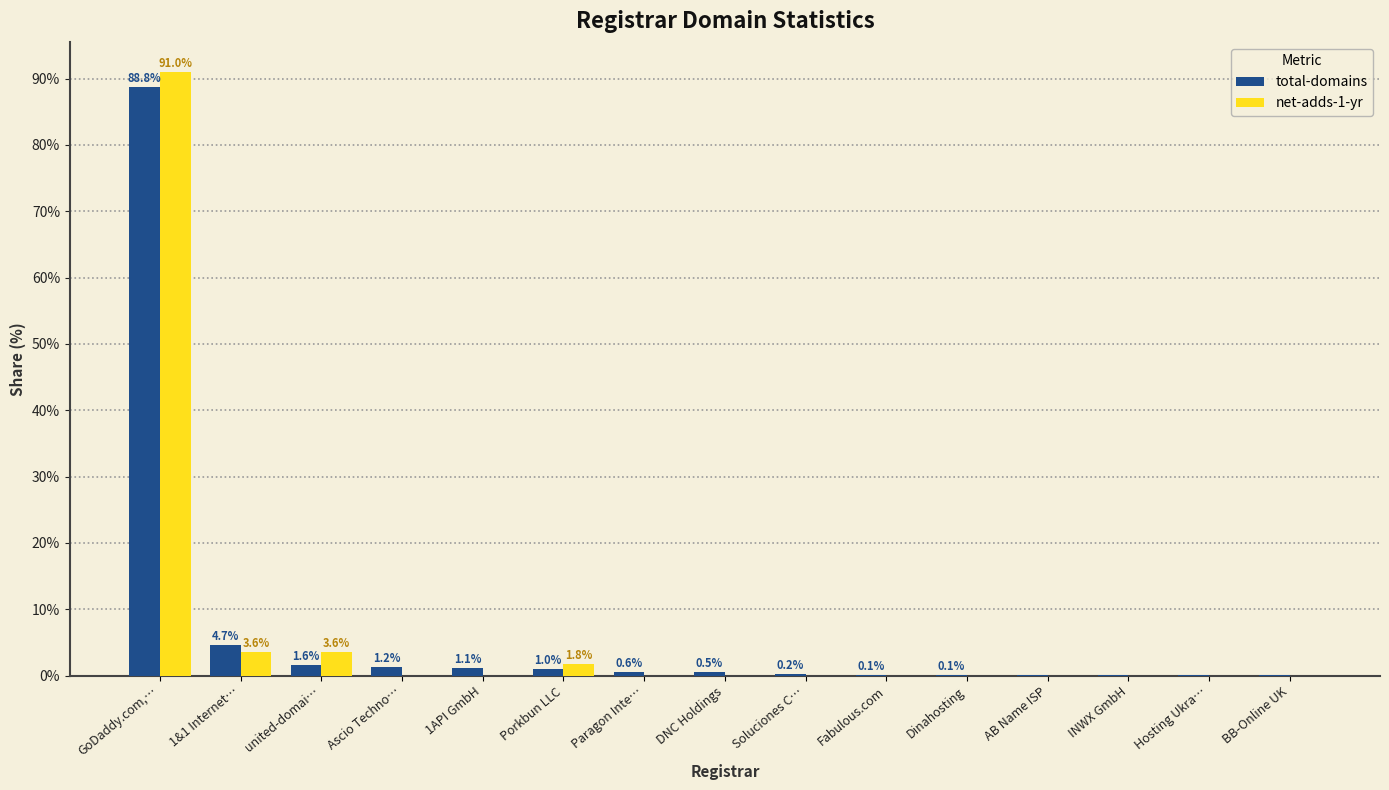

What is the difference between the total-domains values at Dinahosting and Soluciones C…?

0.1